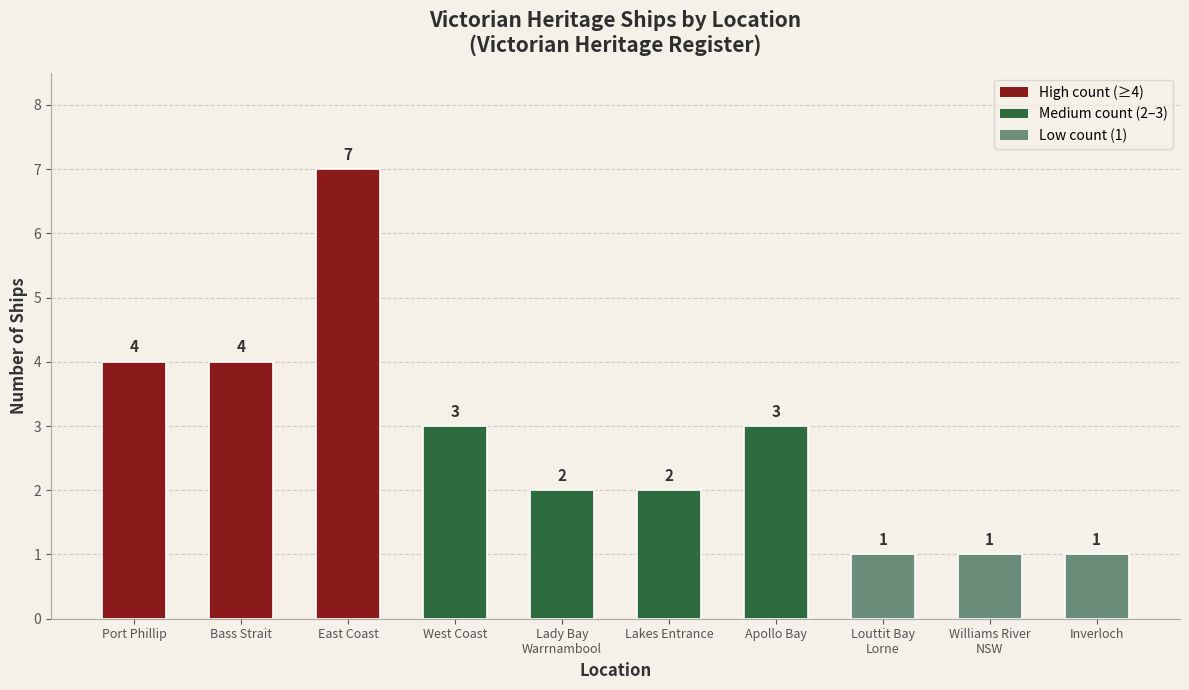

How many values are below 3?

5